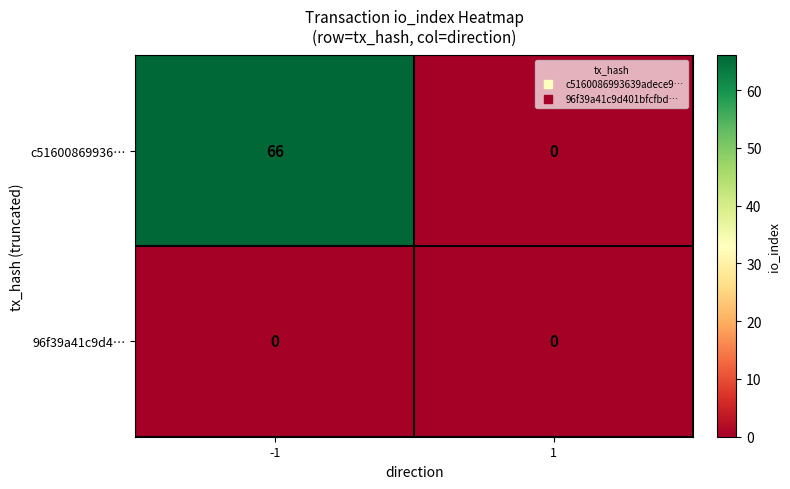

Which series has the widest spread of values?

c51600869936…